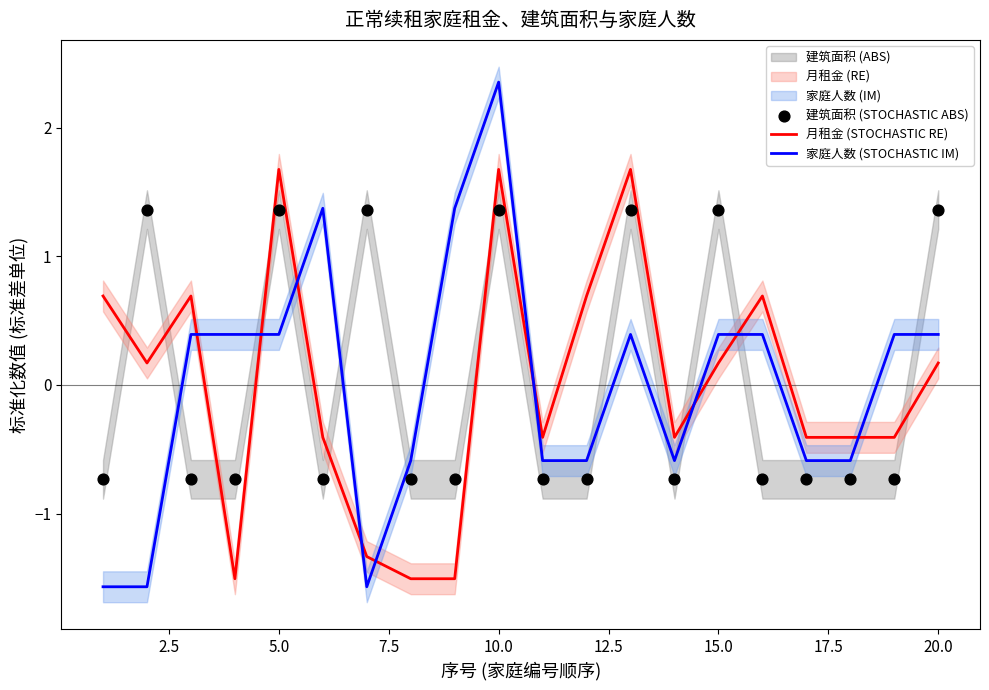

Which series ends up on top after the final intersection of 家庭人数 (STOCHASTIC IM) and 月租金 (STOCHASTIC RE)?

家庭人数 (STOCHASTIC IM)